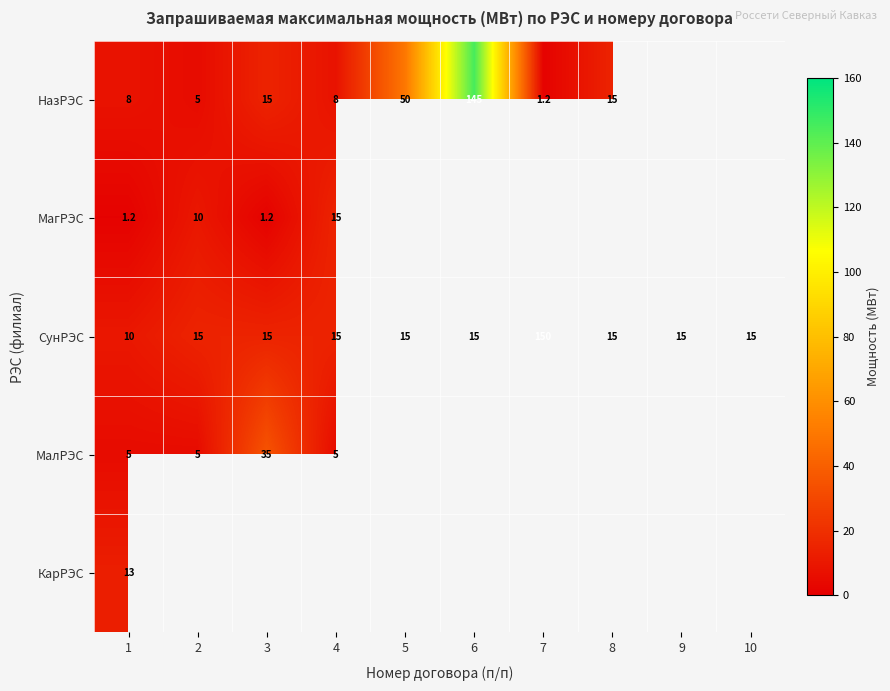

The НазРЭС series shows 11.7 at 1. True or false?

False